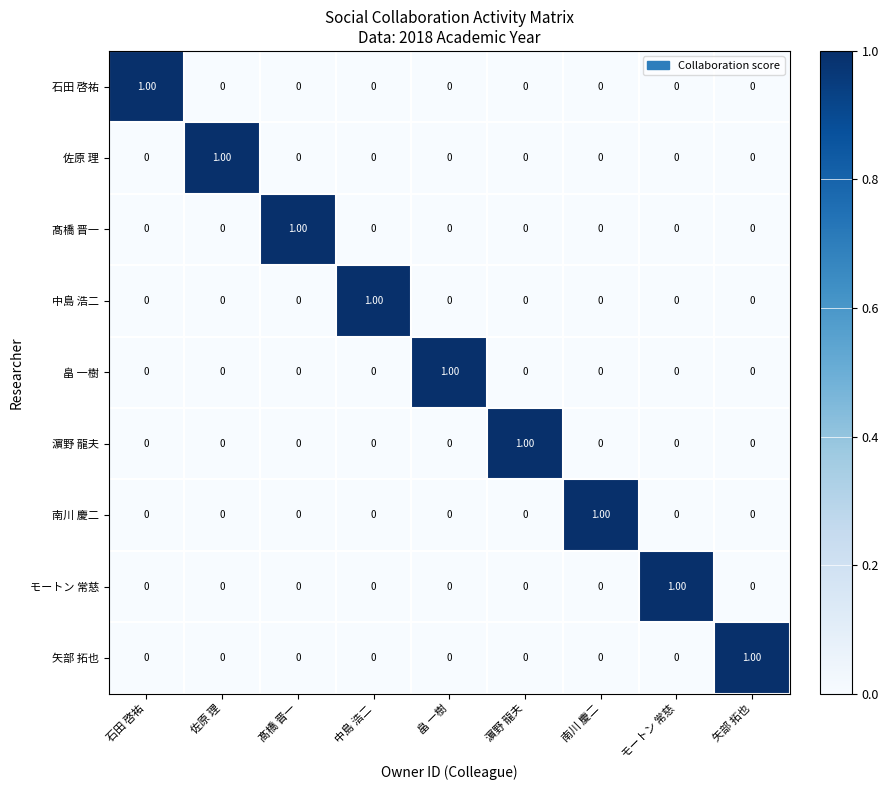

At which label does 矢部 拓也 reach its peak?

矢部 拓也